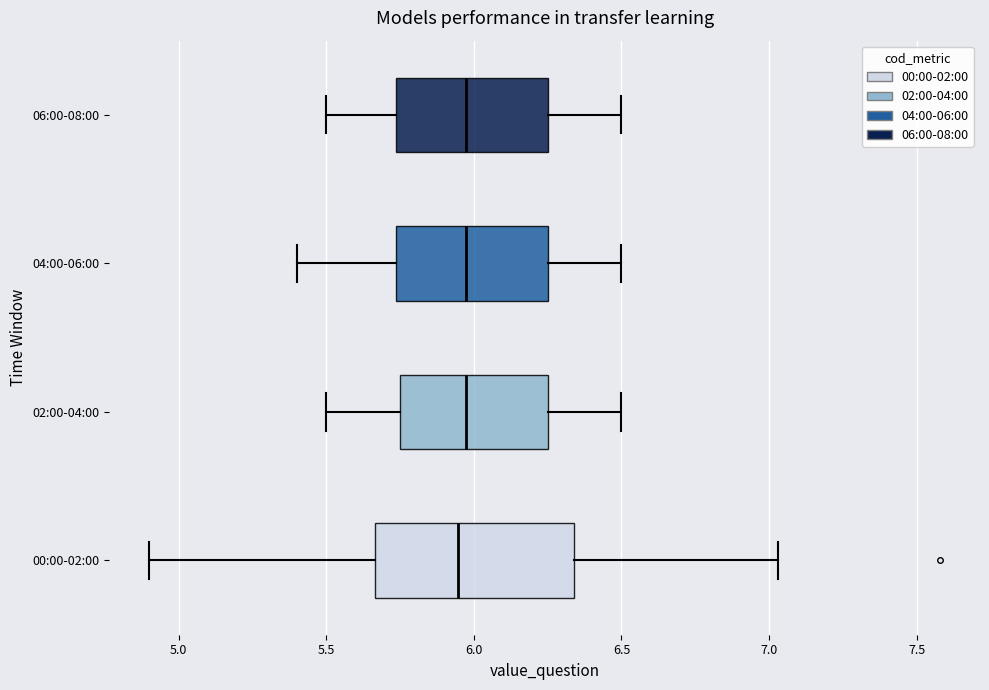

Reading bottom to top, transcribe this box plot: for each box, give where its median line is, the range the box spans, and where its two whiskers end, as read against the x-axis. The values are not printed on the chart, so give them approximately, as read against the axis.

00:00-02:00: median 5.95, box 5.65 to 6.35, whiskers 4.90 to 7.05
02:00-04:00: median 6.00, box 5.75 to 6.25, whiskers 5.50 to 6.50
04:00-06:00: median 6.00, box 5.75 to 6.25, whiskers 5.40 to 6.50
06:00-08:00: median 6.00, box 5.75 to 6.25, whiskers 5.50 to 6.50